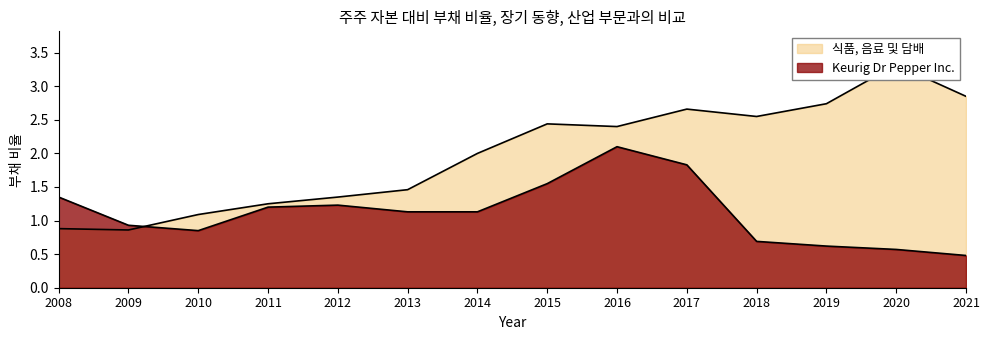

At which category does Keurig Dr Pepper Inc. reach its first local valley?

2010